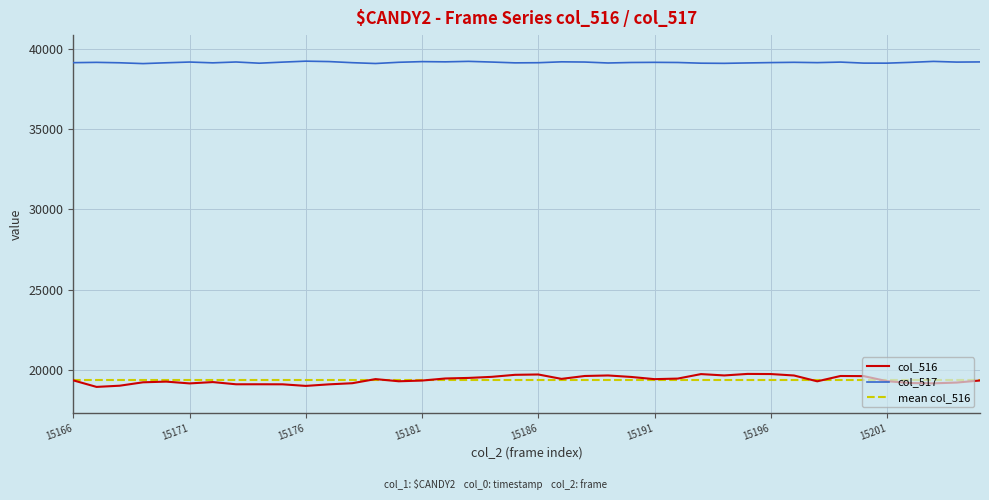

List the series in order of their peak value, lowest first.

col_516, col_517